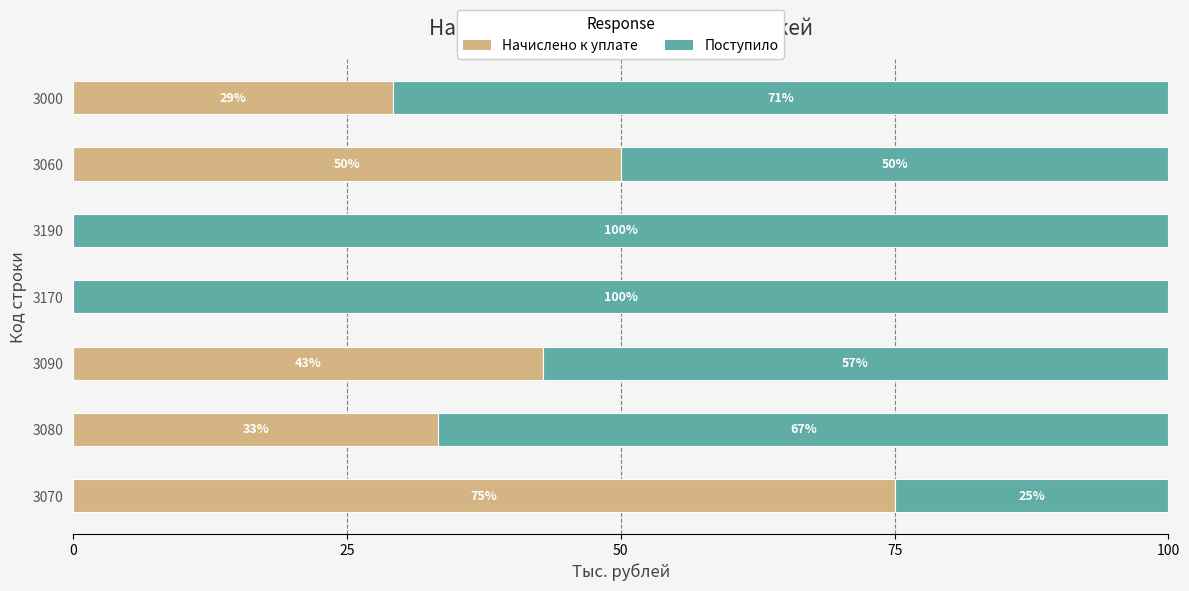

What are all the series names shown in the legend?

Начислено к уплате, Поступило